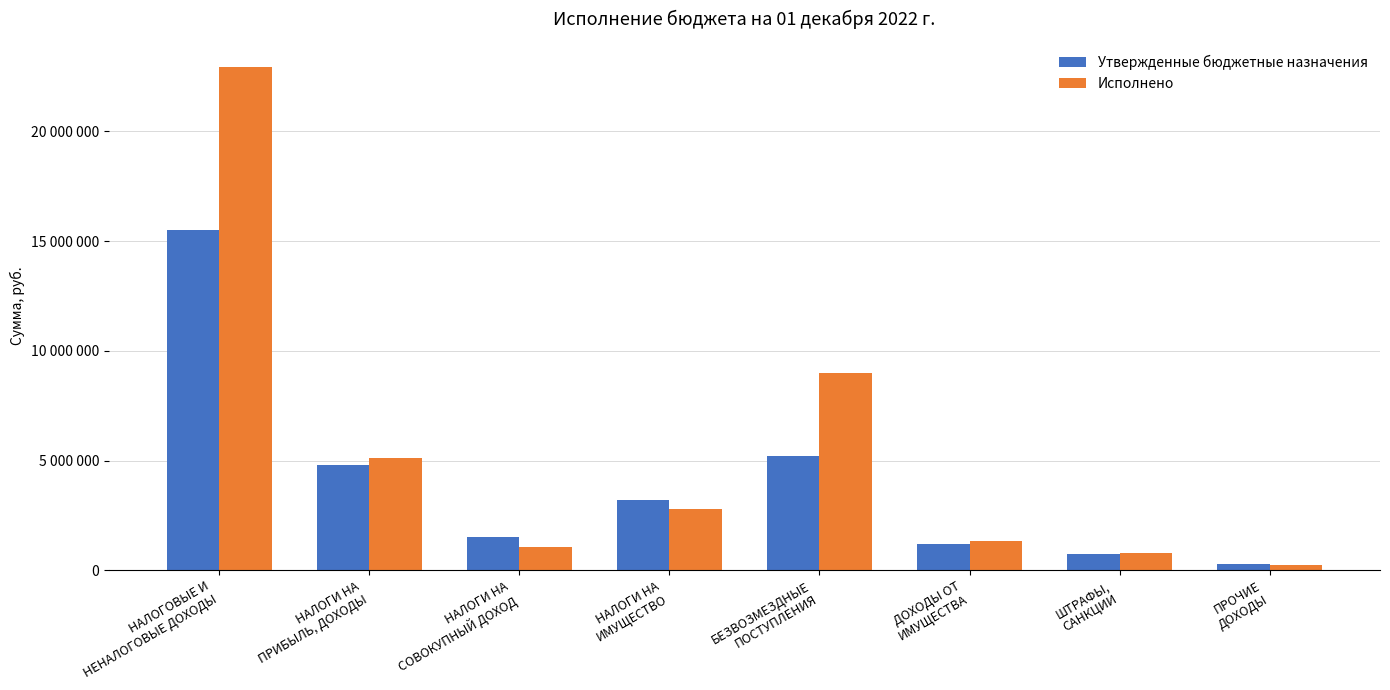

Is it true that Исполнено equals 1320000.0 at ДОХОДЫ ОТ
ИМУЩЕСТВА?

True